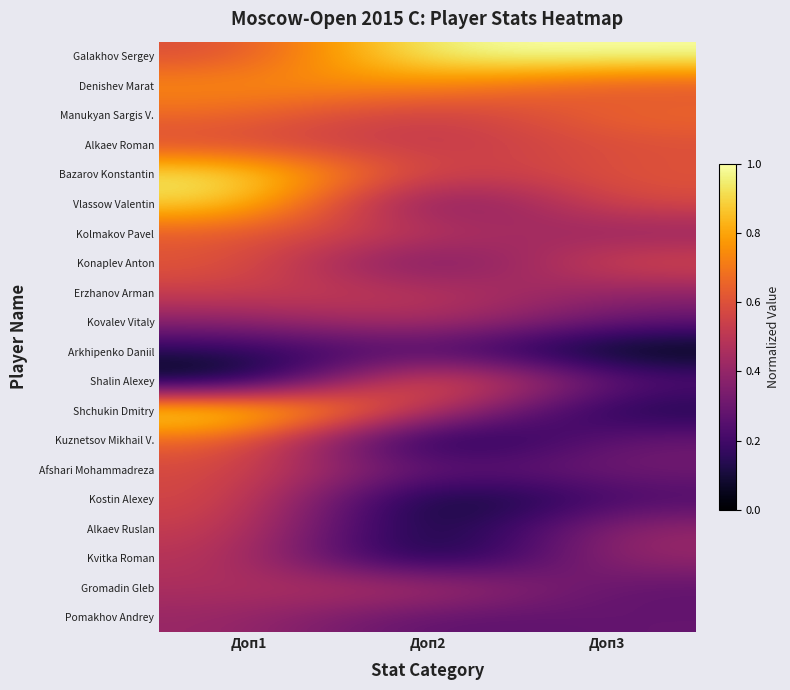

What is the total value across all series at Доп1?

11.5